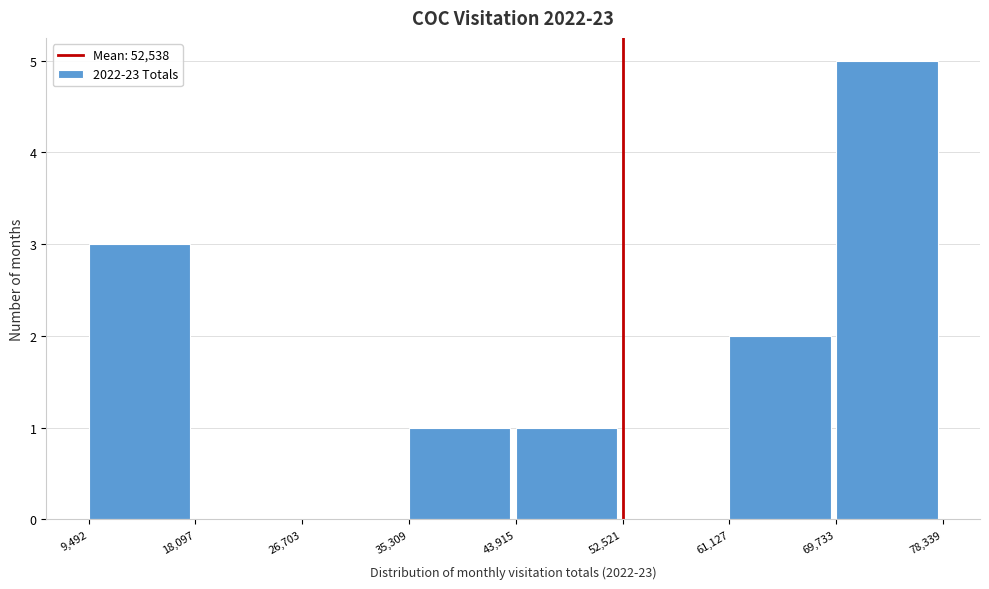

What is the height of the bar covering 9,492 to 18,097 on the x-axis? The values are not printed on the chart, so give them approximately, as read against the axis.

3